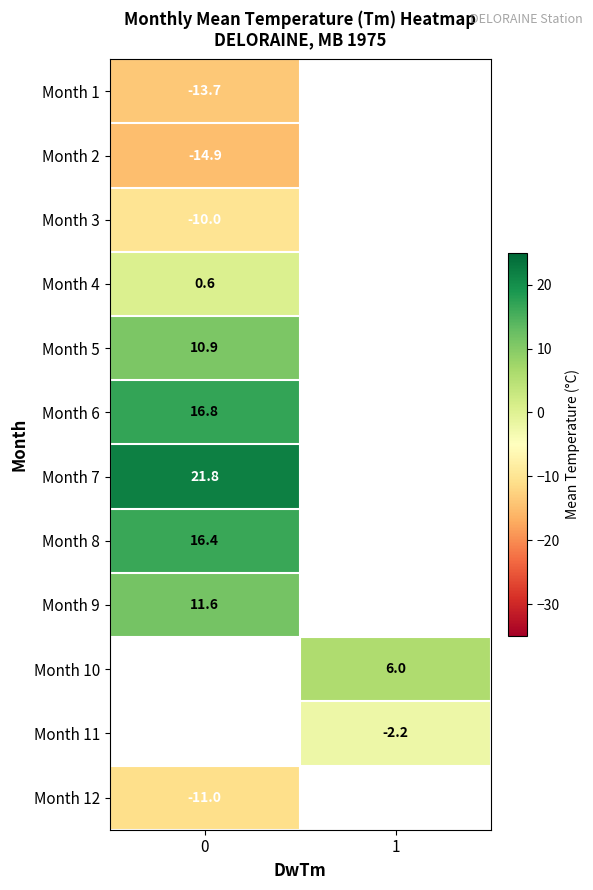

What is the maximum value shown in the chart?

21.8